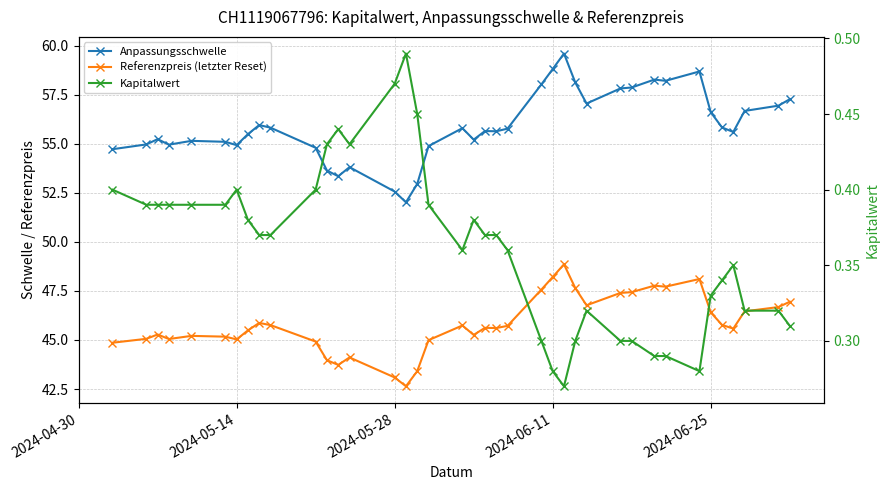

True or false: Kapitalwert and Referenzpreis (letzter Reset) cross at least once.

False